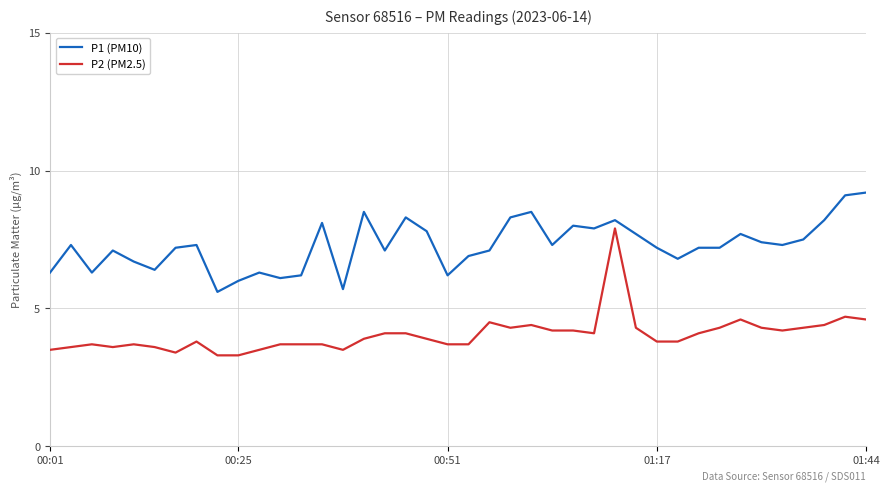

Which series has the largest total across all categories?

P1 (PM10)